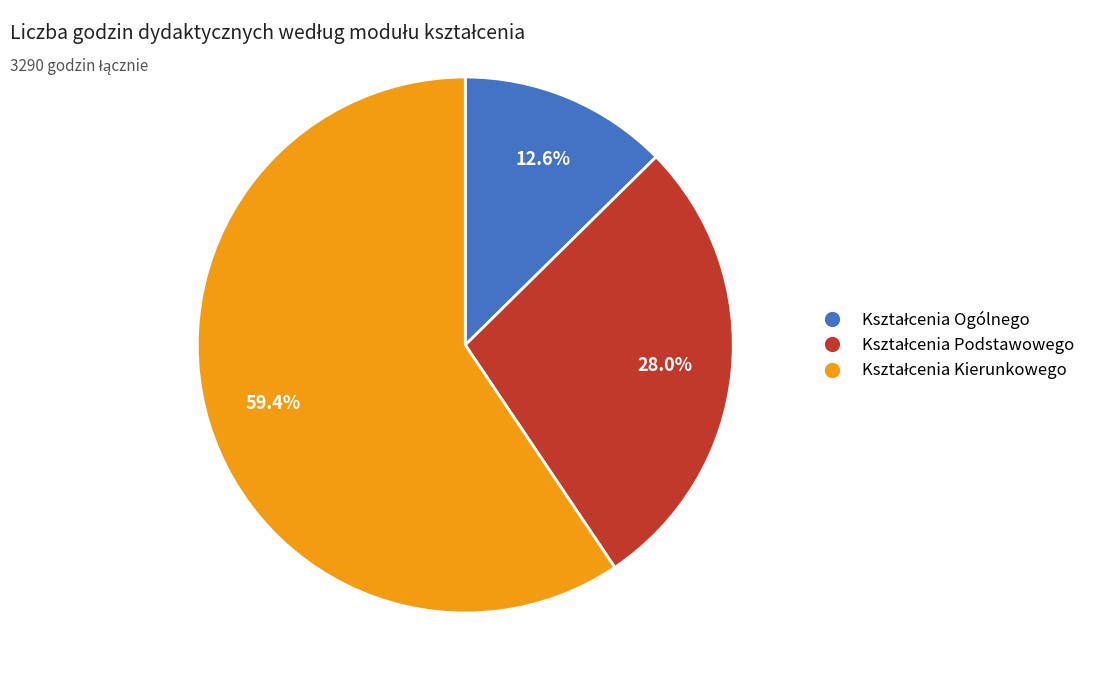

Is there a majority slice in this chart?

Yes